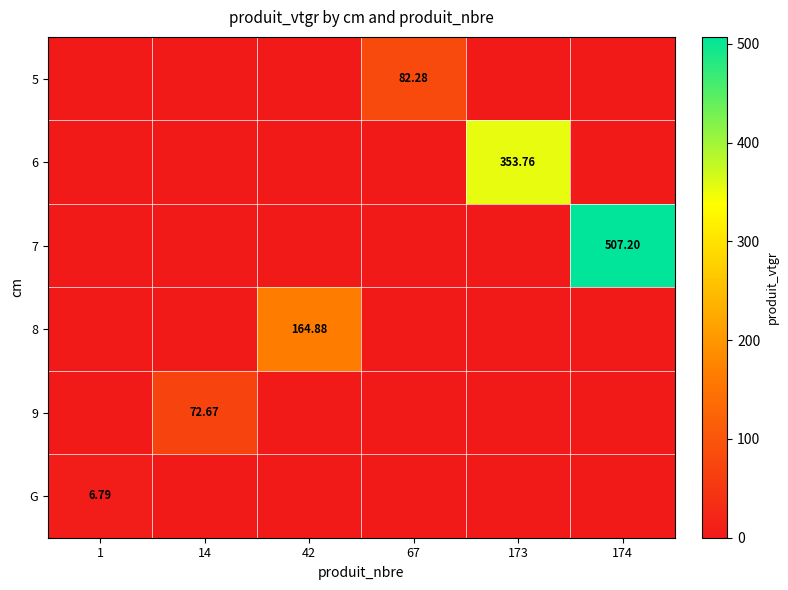

What is the total value across all series at 14?

72.7